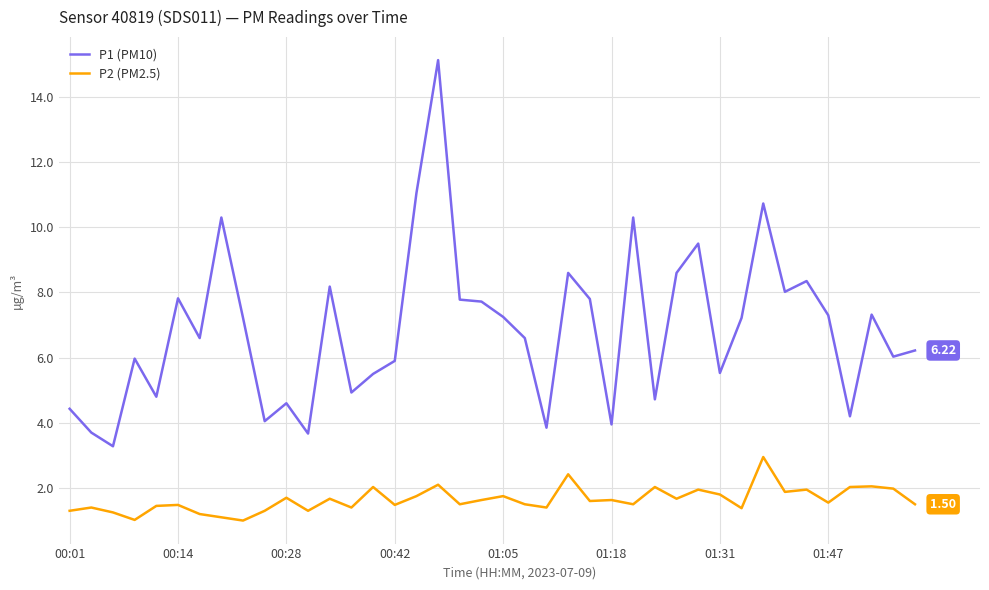

In P2 (PM2.5), how many points are higher than both neighbors (excluding endpoints)?

14